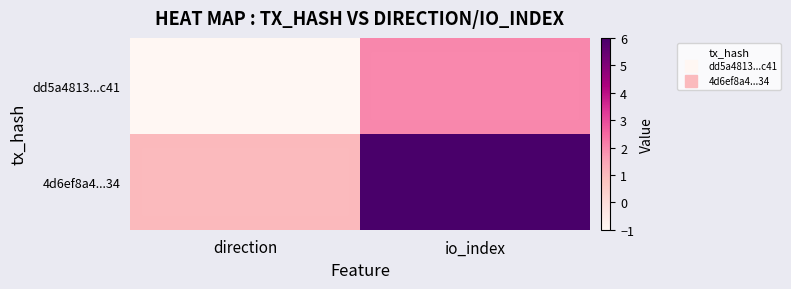

At which category is the sum across all series the highest?

io_index